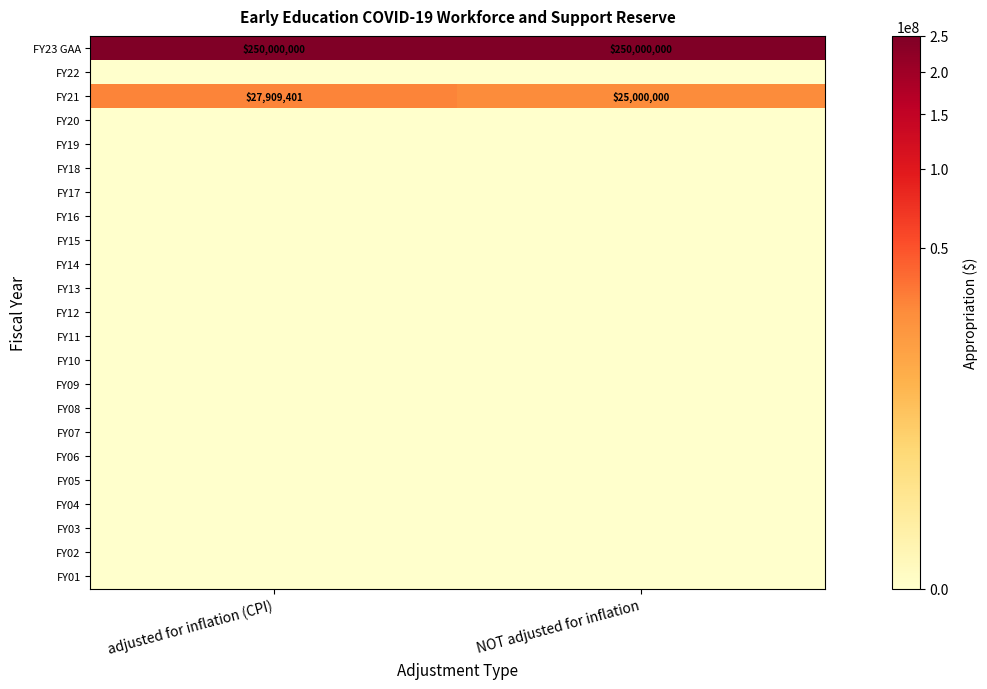

At which category is the sum across all series the highest?

adjusted for inflation (CPI)